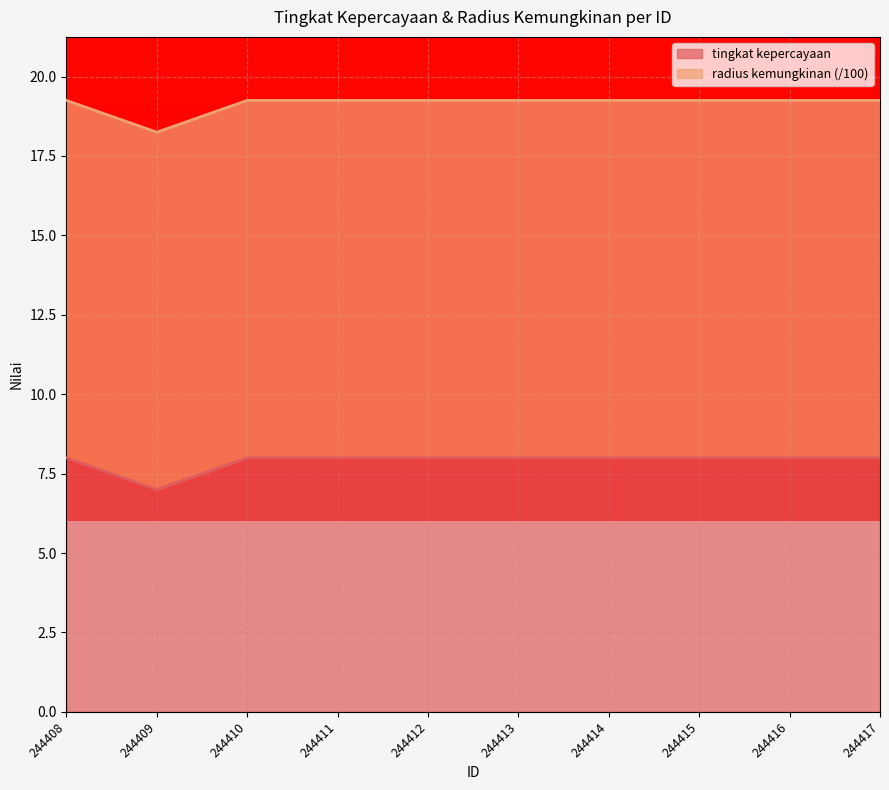

Rank the categories by value from lowest to highest.

244409, 244408, 244410, 244411, 244412, 244413, 244414, 244415, 244416, 244417